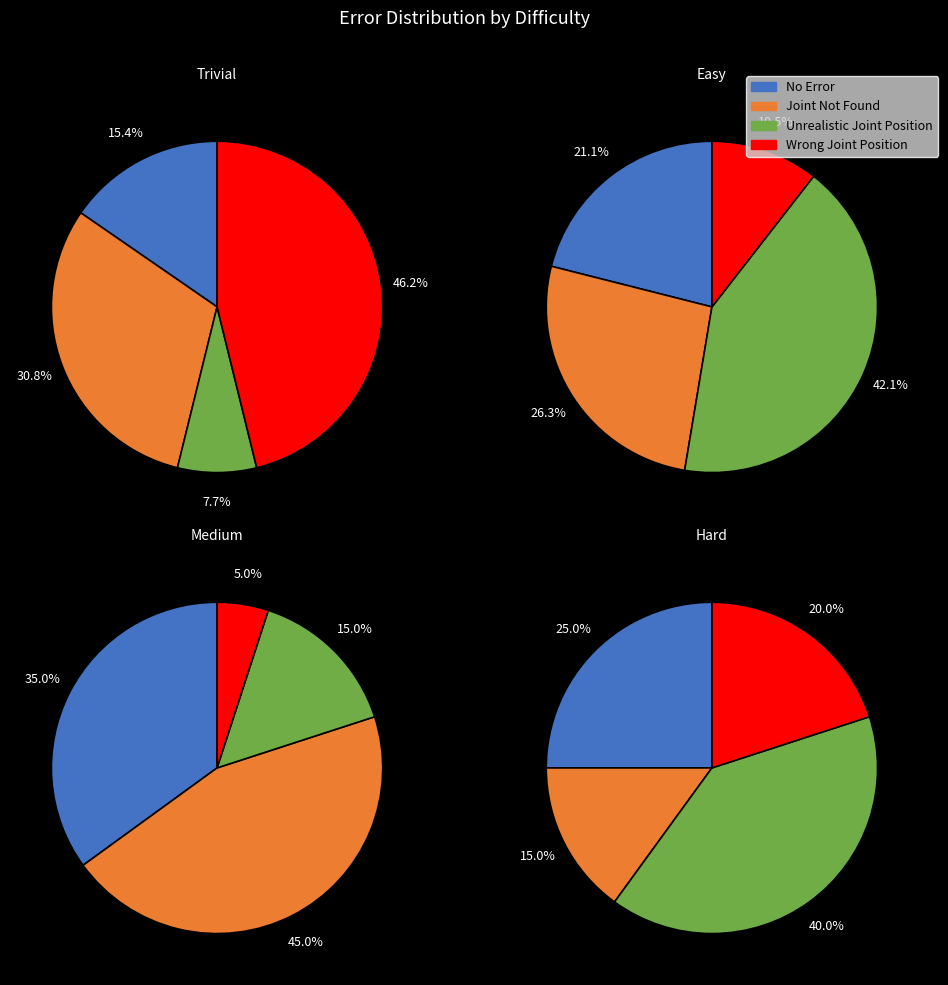

To the nearest percent, what percentage of the pie is 8?

20%